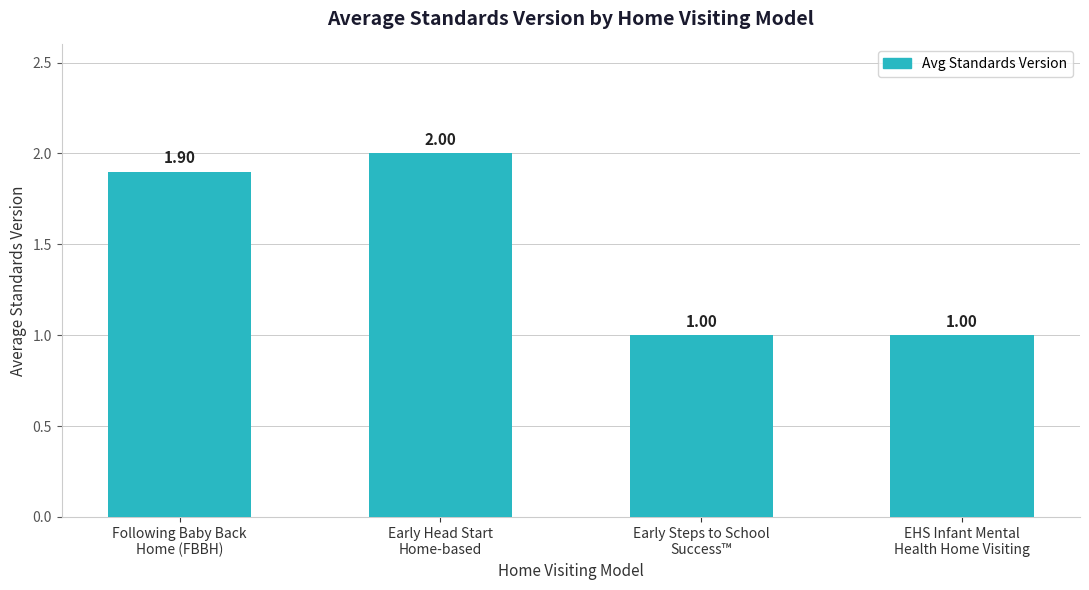

Which category has the highest value across all series?

Early Head Start
Home-based